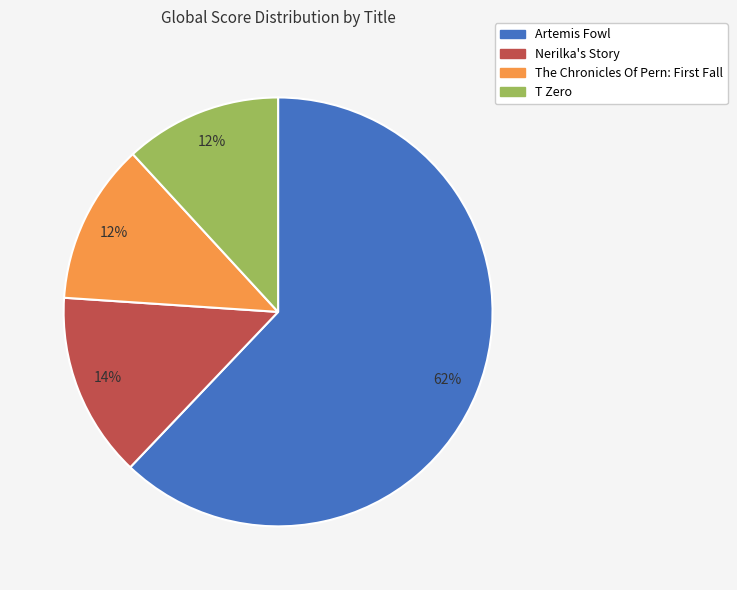

True or false: Nerilka's Story accounts for 25% of the total.

False